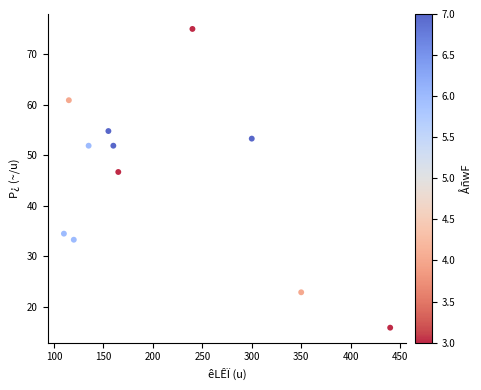

What is the average X value?

208.2